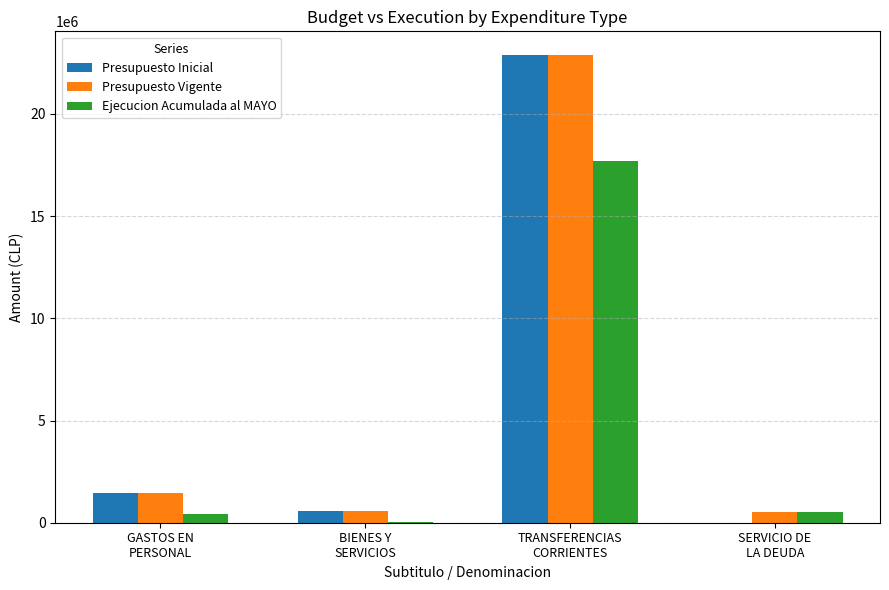

At which category is the sum across all series the highest?

TRANSFERENCIAS
CORRIENTES